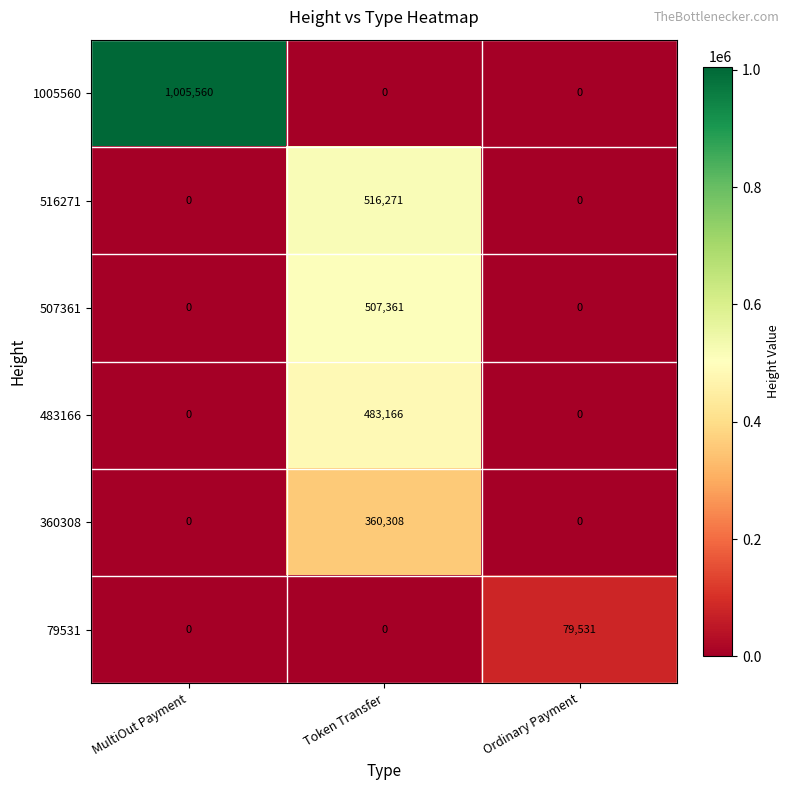

How many distinct data groups are displayed?

6